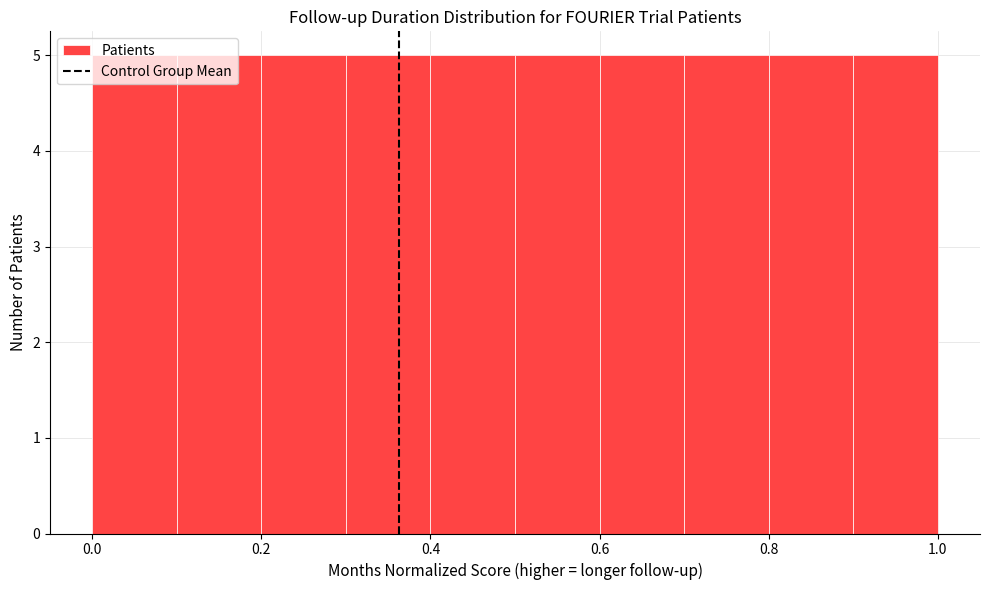

Reading left to right, list every bar in this chart as the range it spans on the x-axis followed by its height. The values are not printed on the chart, so give them approximately, as read against the axis.

0.0 to 0.1: 5
0.1 to 0.2: 5
0.2 to 0.3: 5
0.3 to 0.4: 5
0.4 to 0.5: 5
0.5 to 0.6: 5
0.6 to 0.7: 5
0.7 to 0.8: 5
0.8 to 0.9: 5
0.9 to 1.0: 5